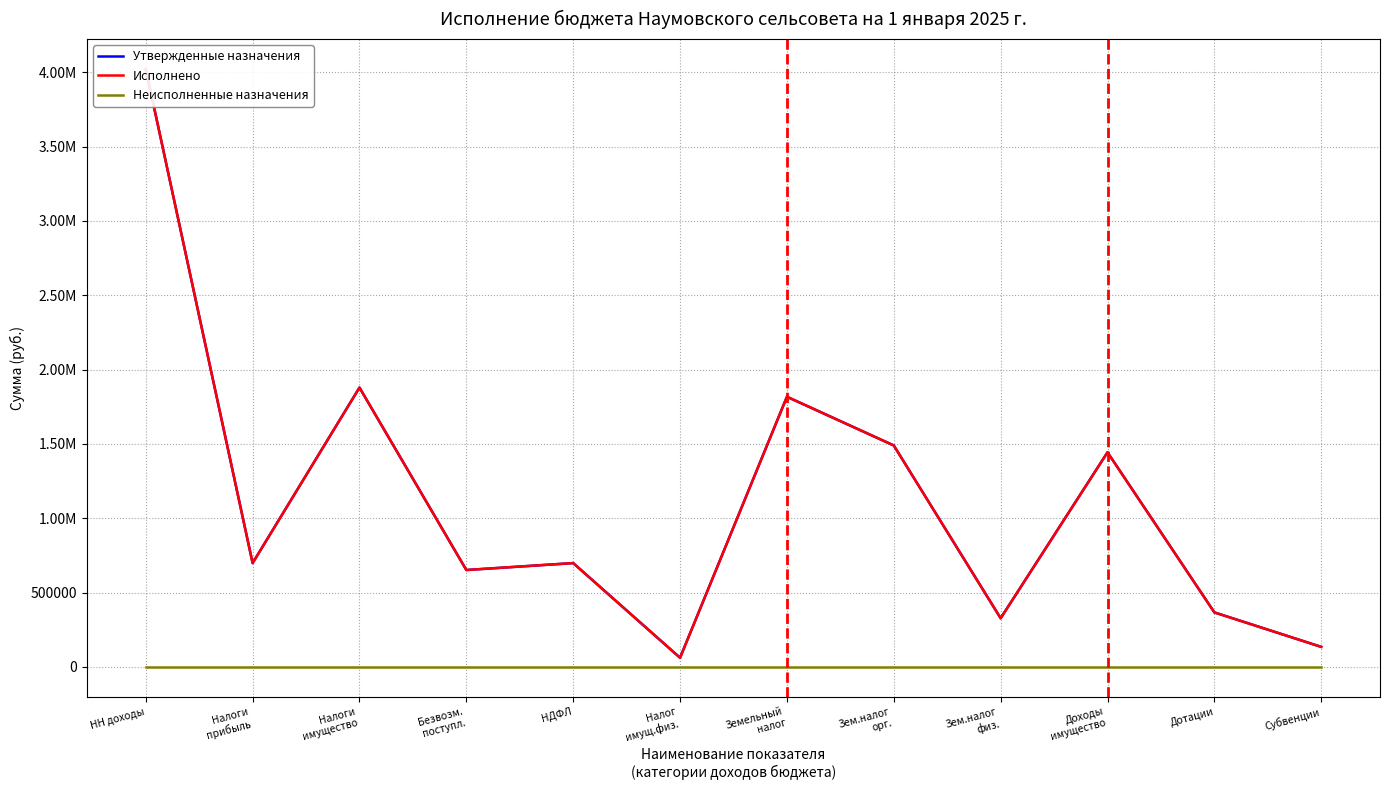

Between Безвозм.
поступл. and Налог
имущ.физ., which series saw the biggest shift?

Утвержденные назначения